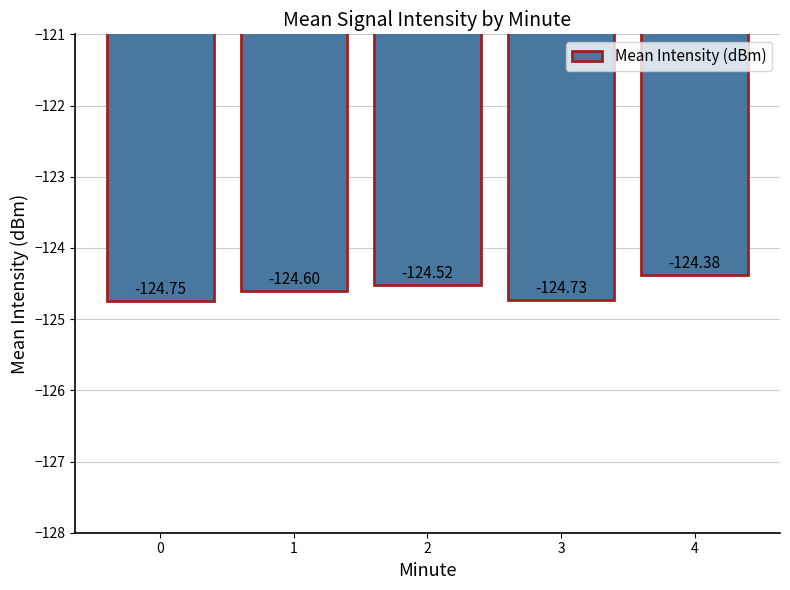

How many data points does each series have?

5